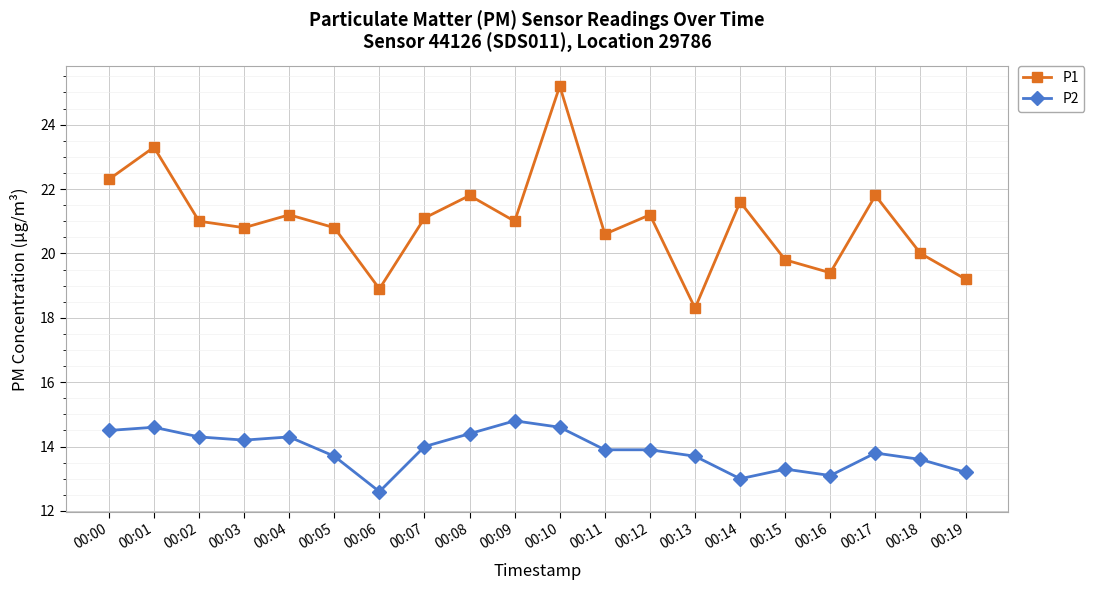

Does the chart have visible grid lines?

Yes